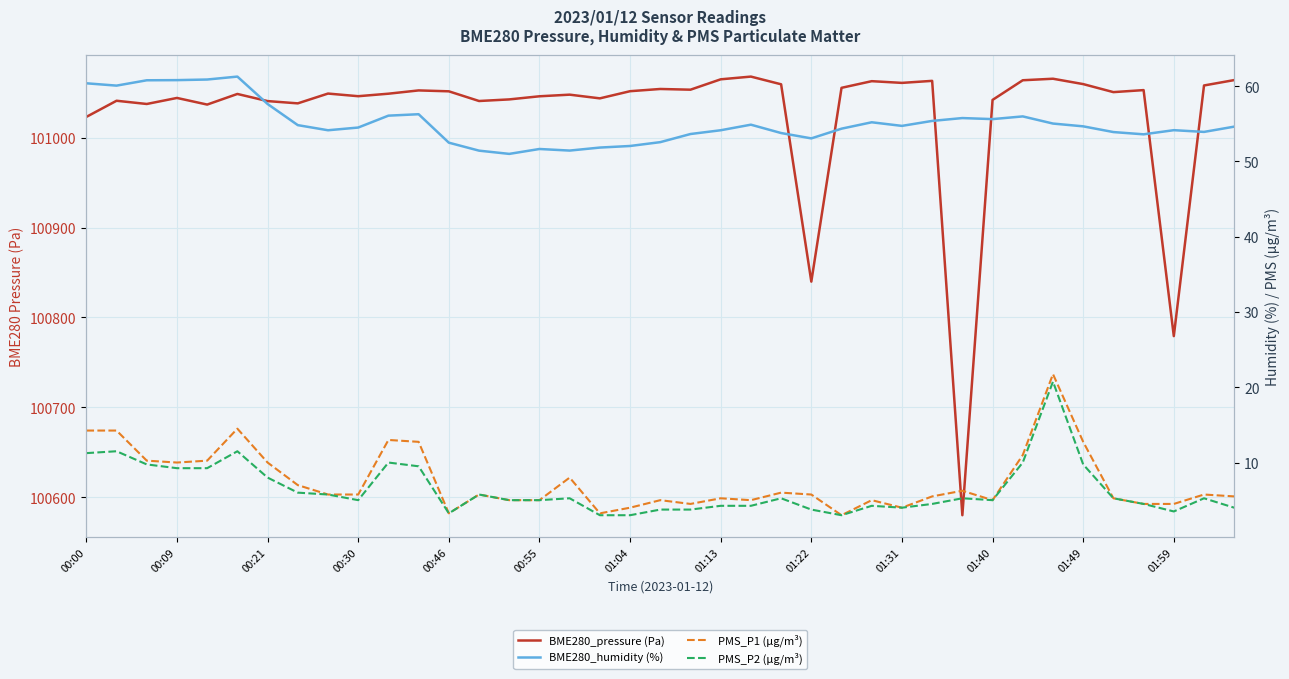

Where is the first local minimum for PMS_P1 (µg/m³)?

00:09